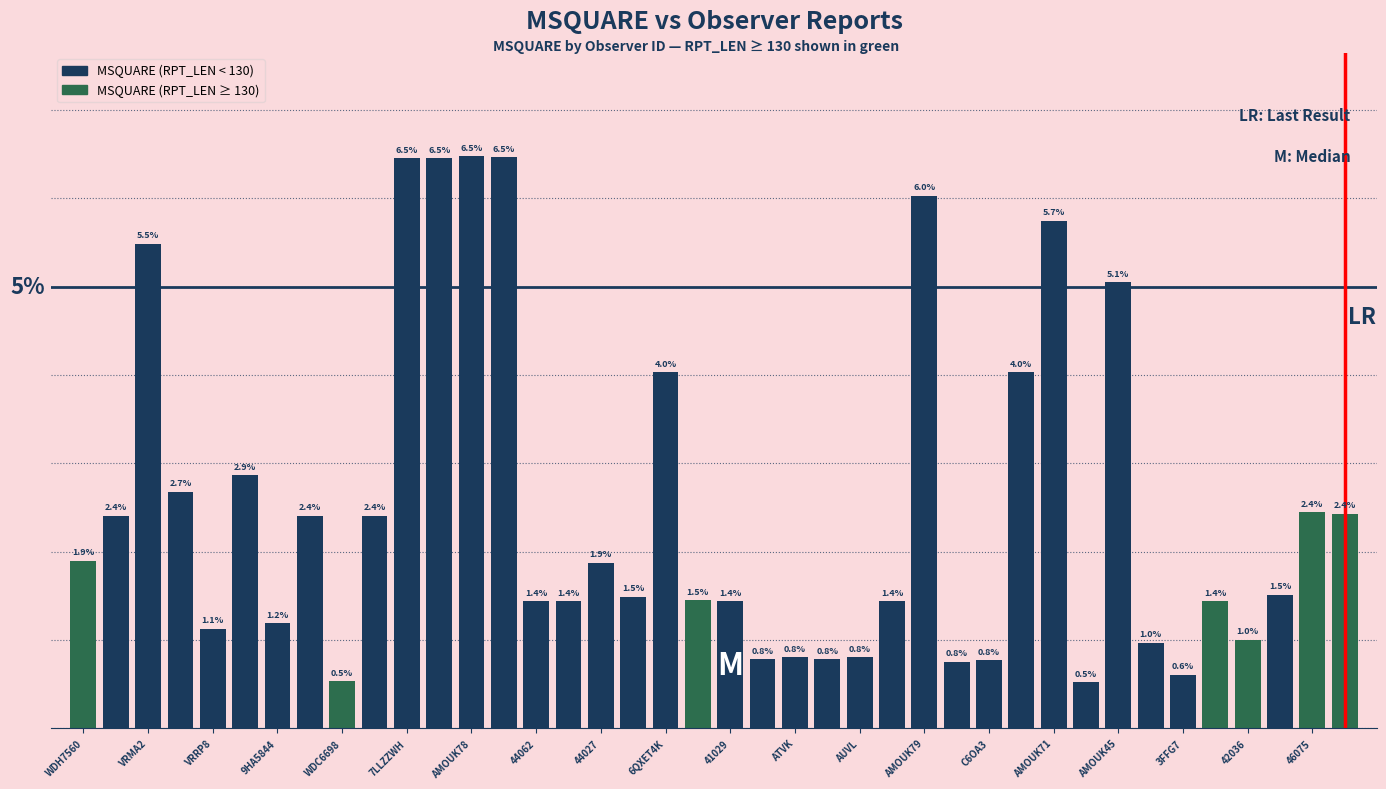

Are the bars grouped side by side (vs. stacked)?

No